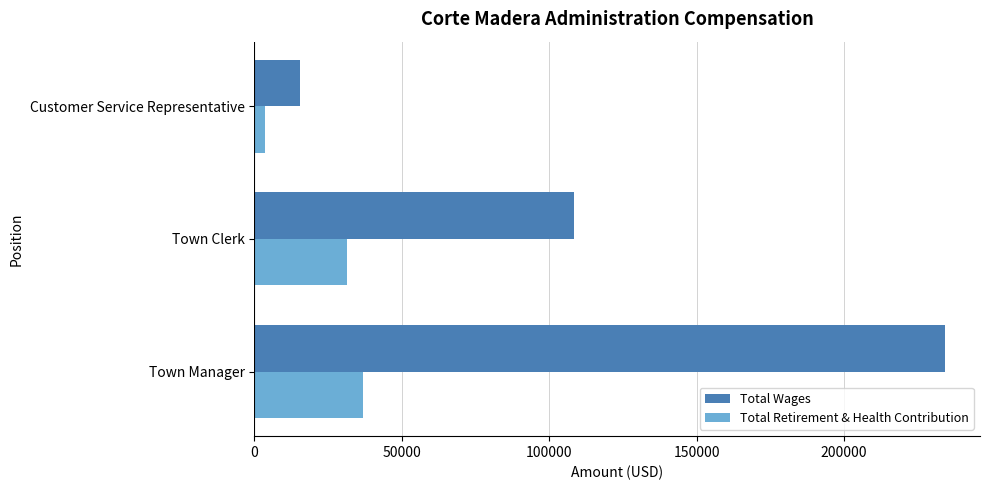

List the series in order of their peak value, highest first.

Total Wages, Total Retirement & Health Contribution